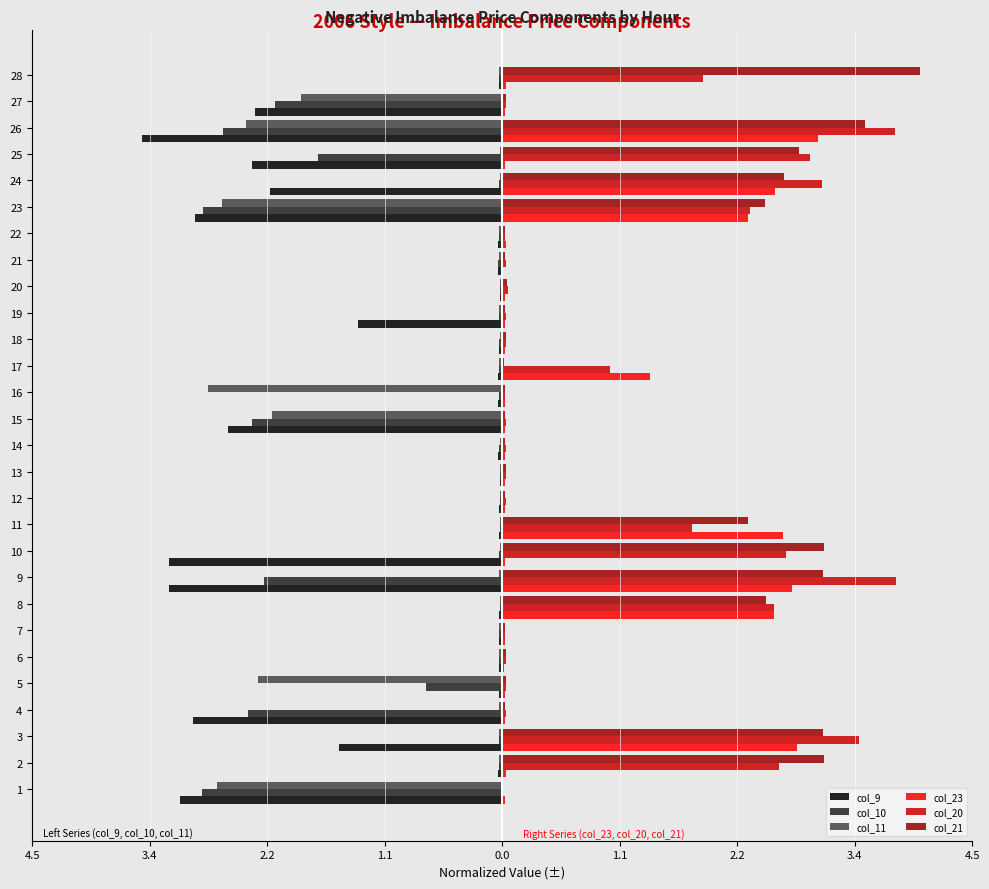

What is the difference between the second highest and second lowest values in the col_20 series?

3.7